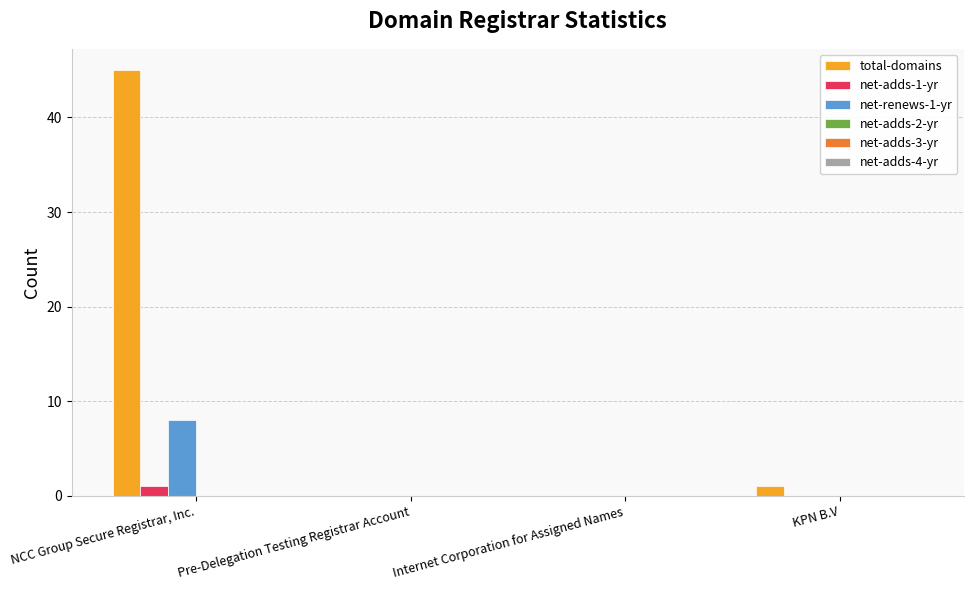

Which series has the largest total across all categories?

total-domains